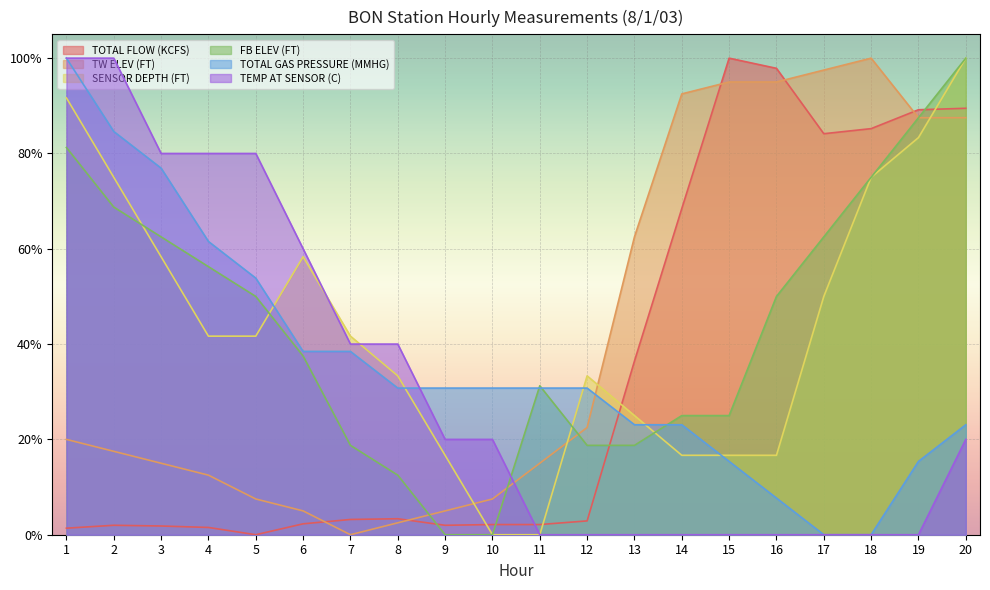

Where do TOTAL FLOW (KCFS) and SENSOR DEPTH (FT) first cross each other?

9 and 10